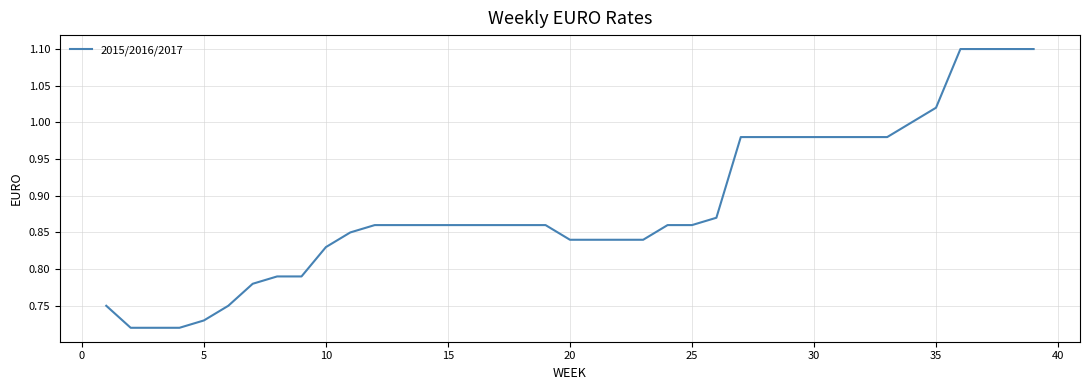

What is the maximum value shown in the chart?

1.1